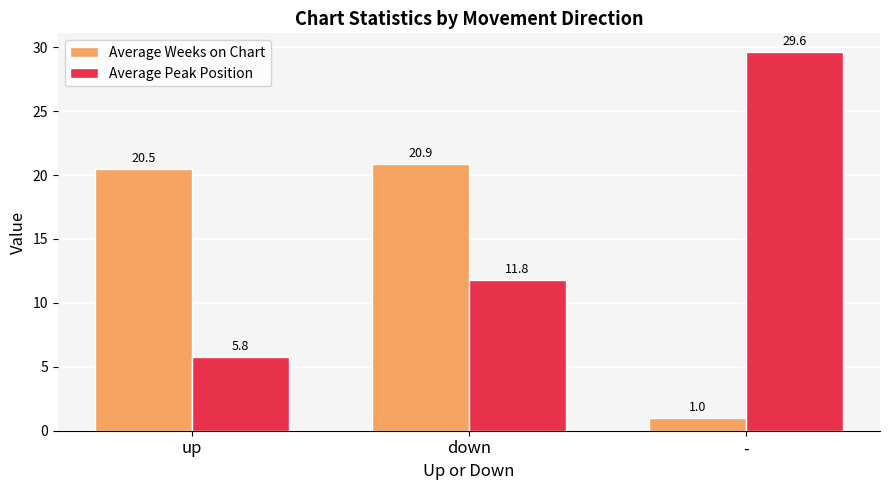

What is the average value of the Average Peak Position series?

15.7